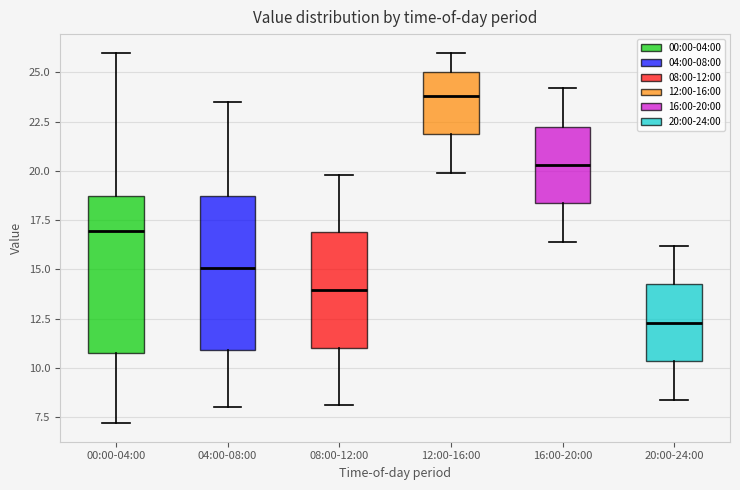

Reading left to right, read every box against the y-axis: the position of its median line, the range the box covers, and the ends of its whiskers. The values are not printed on the chart, so give them approximately, as read against the axis.

00:00-04:00: median 17.0, box 11.0 to 19.0, whiskers 7.0 to 26.0
04:00-08:00: median 15.0, box 11.0 to 18.5, whiskers 8.0 to 23.5
08:00-12:00: median 14.0, box 11.0 to 17.0, whiskers 8.0 to 20.0
12:00-16:00: median 24.0, box 22.0 to 25.0, whiskers 20.0 to 26.0
16:00-20:00: median 20.5, box 18.5 to 22.5, whiskers 16.5 to 24.0
20:00-24:00: median 12.5, box 10.5 to 14.5, whiskers 8.5 to 16.0